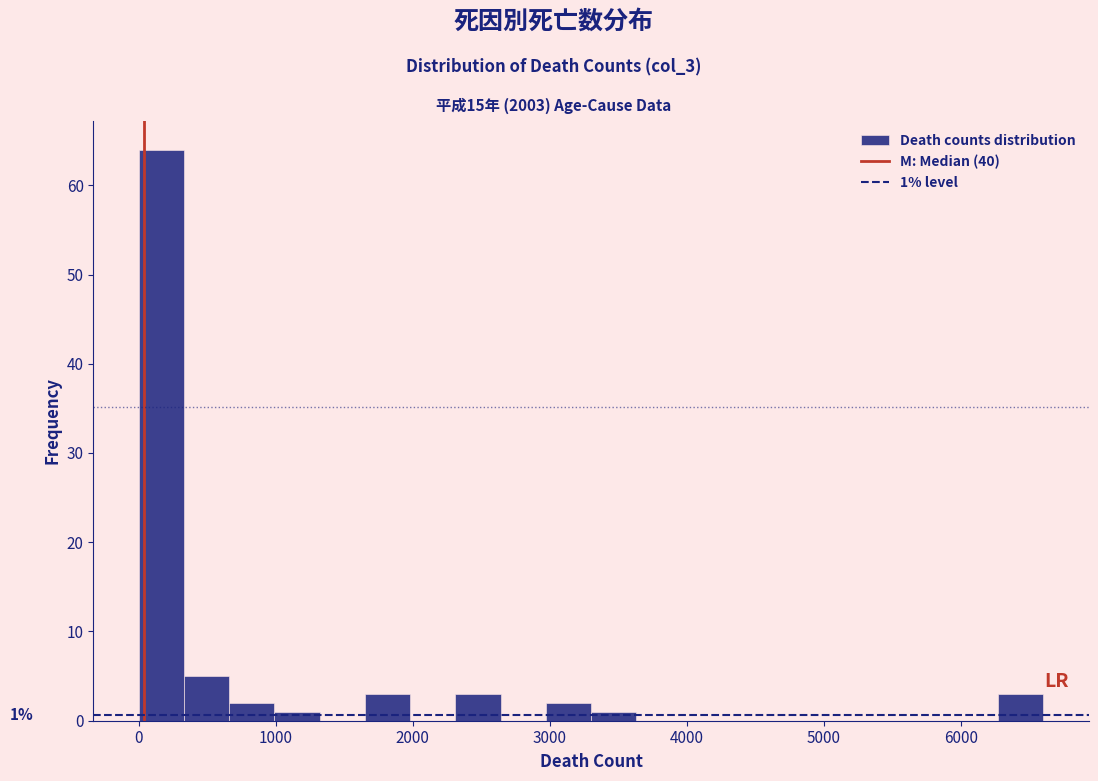

Read against the x-axis, roughly where is the centre of the tallest bar?

200